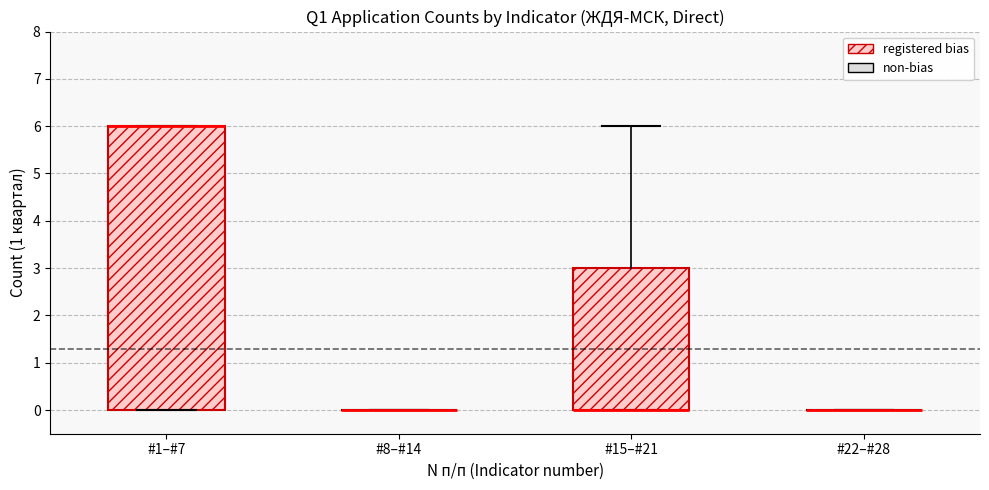

Reading left to right, transcribe this box plot: for each box, give where its median line is, the range the box spans, and where its two whiskers end, as read against the y-axis. The values are not printed on the chart, so give them approximately, as read against the axis.

#1–#7: median 6 (drawn on the box's upper edge), box 0 to 6, whiskers 0 to 6
#8–#14: box collapsed to a line at 0, whiskers 0 to 0
#15–#21: median 0 (drawn on the box's lower edge), box 0 to 3, whiskers 0 to 6
#22–#28: box collapsed to a line at 0, whiskers 0 to 0